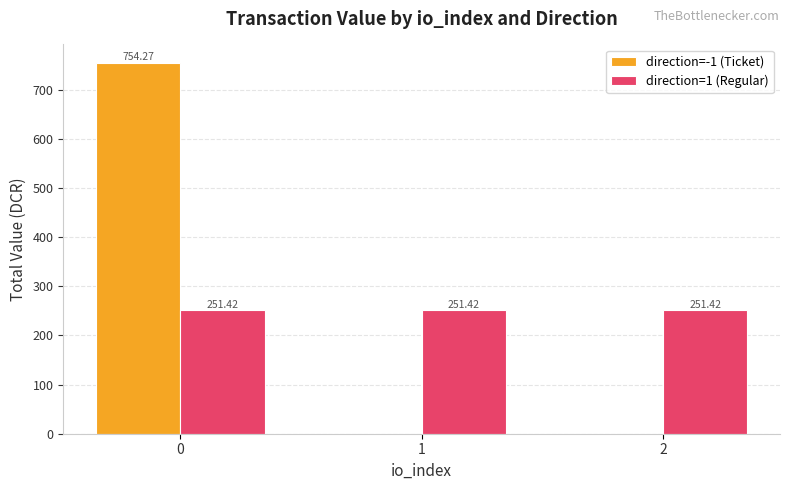

What is the sum of all direction=1 (Regular) values?

754.3